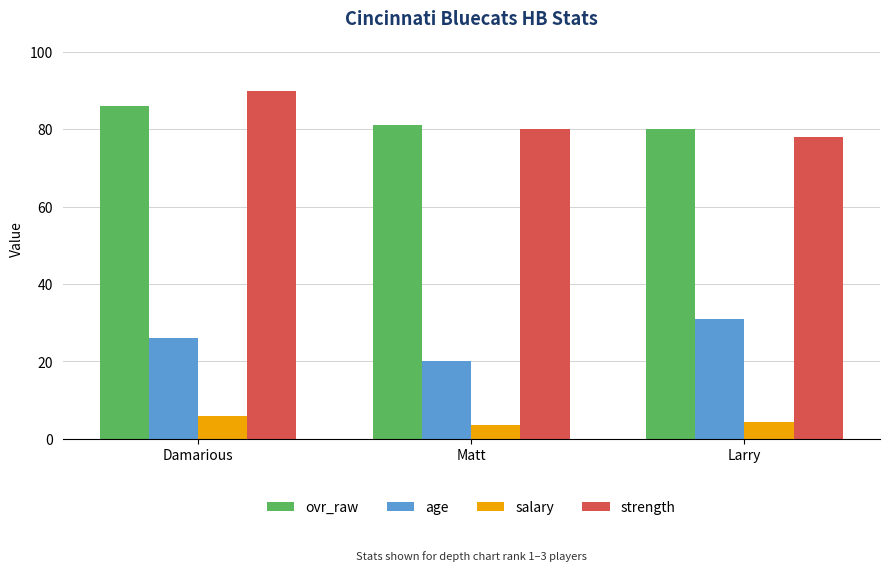

What is the spread (max minus min) of values at Matt?

77.4